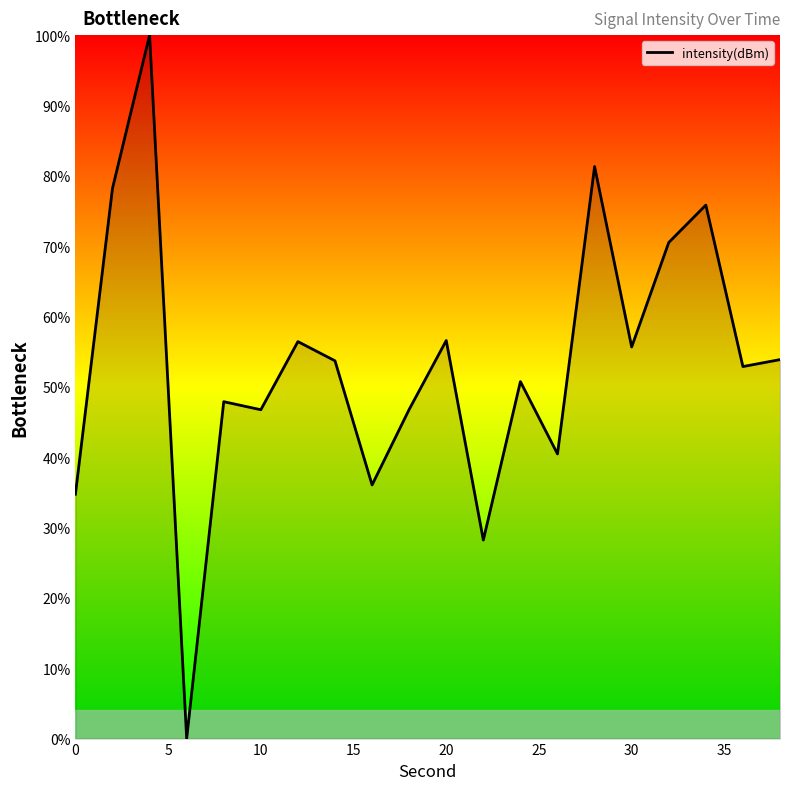

What is the greatest value displayed?

100.0